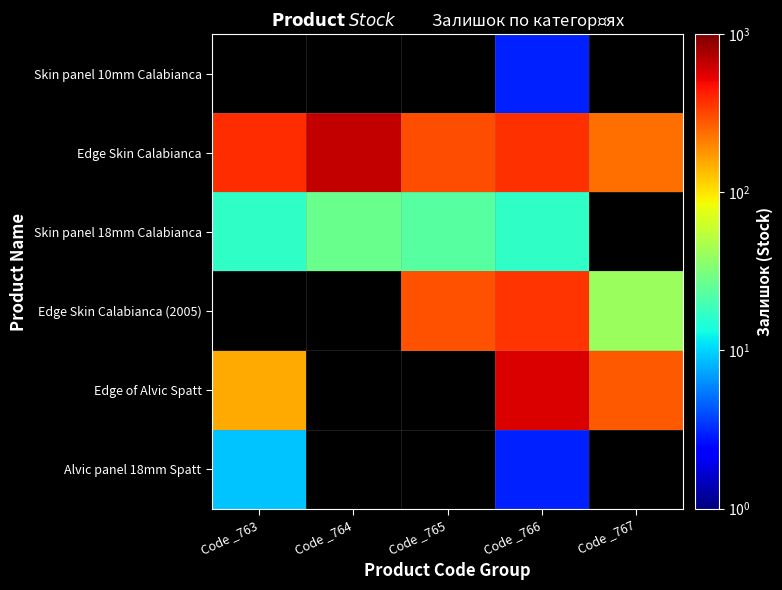

What is the maximum value shown in the chart?

653.0